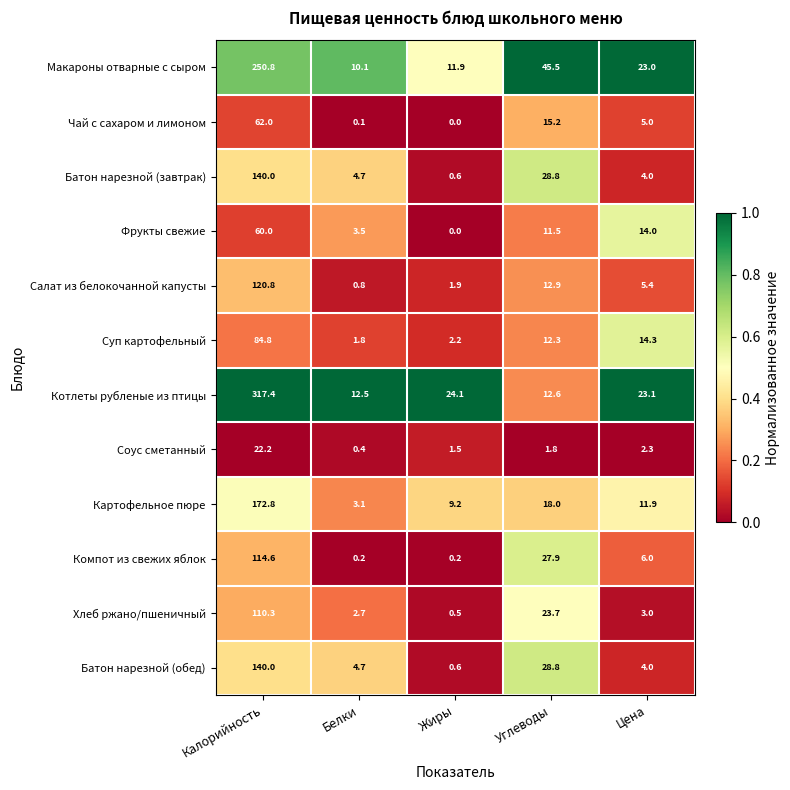

List the labels in order of Суп картофельный value, smallest first.

Белки, Жиры, Углеводы, Цена, Калорийность